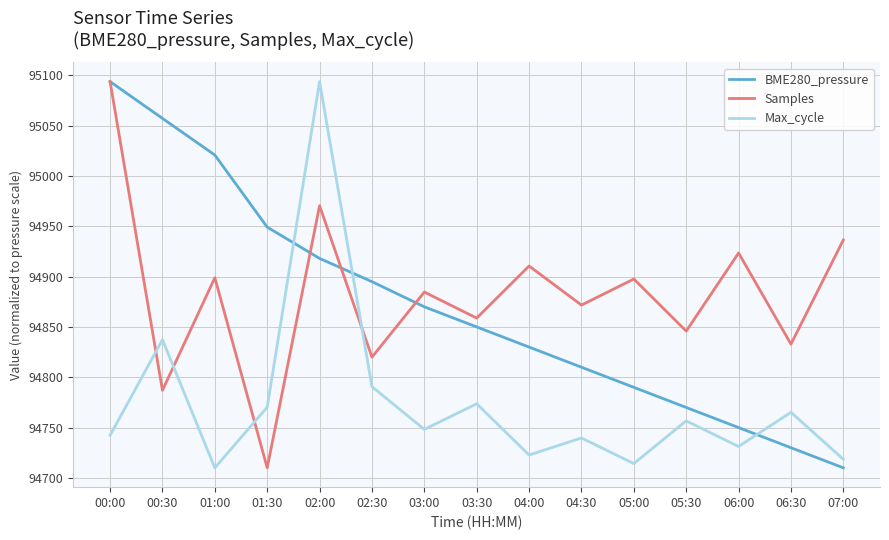

True or false: Max_cycle has more than 1 interior local peaks.

True